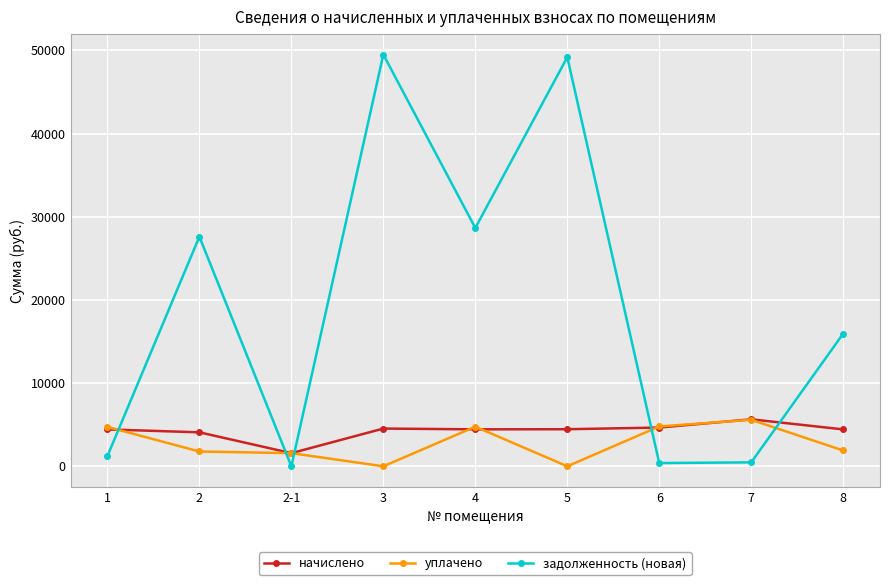

How many lines are shown in the chart?

3